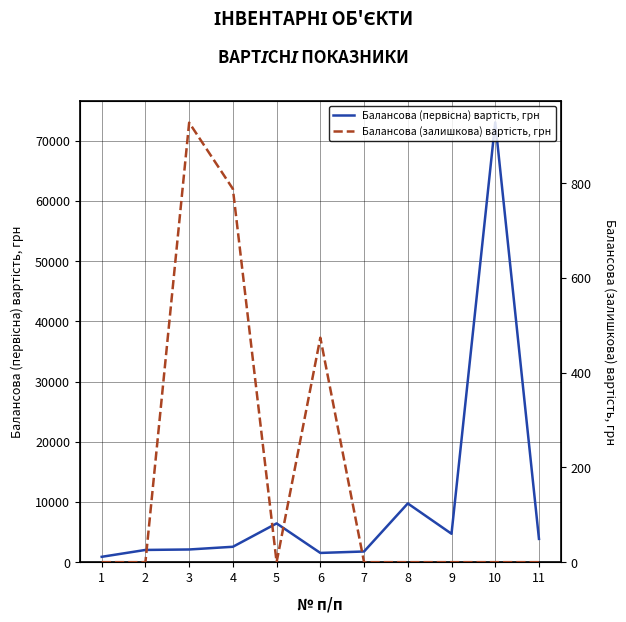

What is the total value across all series at 1?

889.0